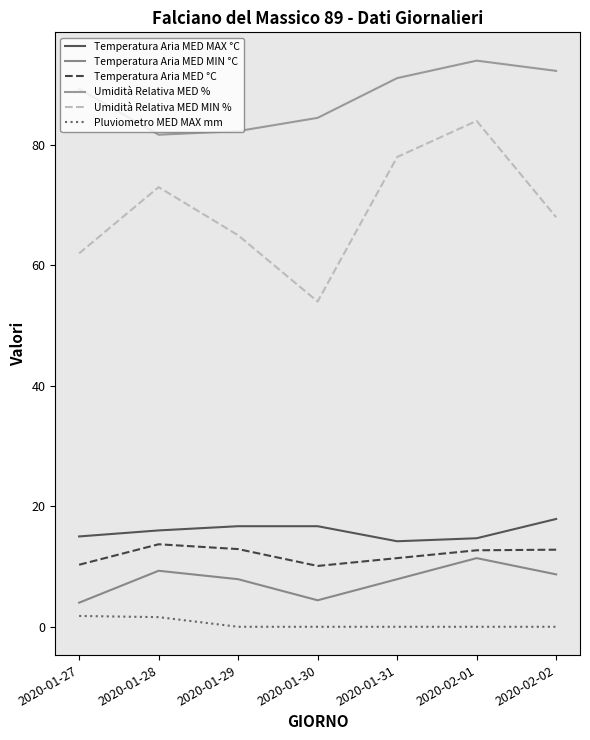

Where is Pluviometro MED MAX mm nearest to the value 0?

2020-01-29